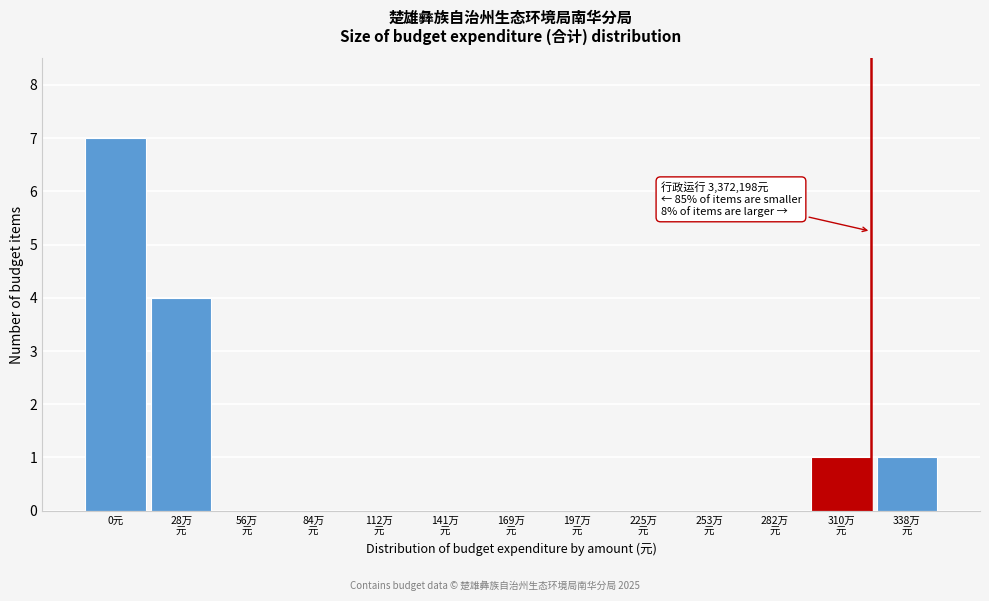

What is the sum of all values?

13